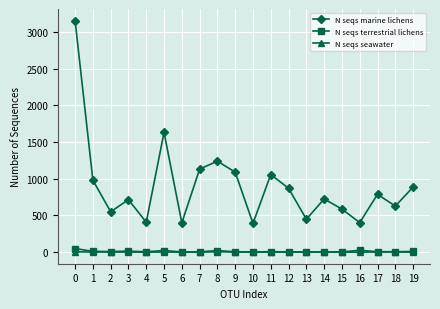

Which series has the widest spread of values?

N seqs marine lichens